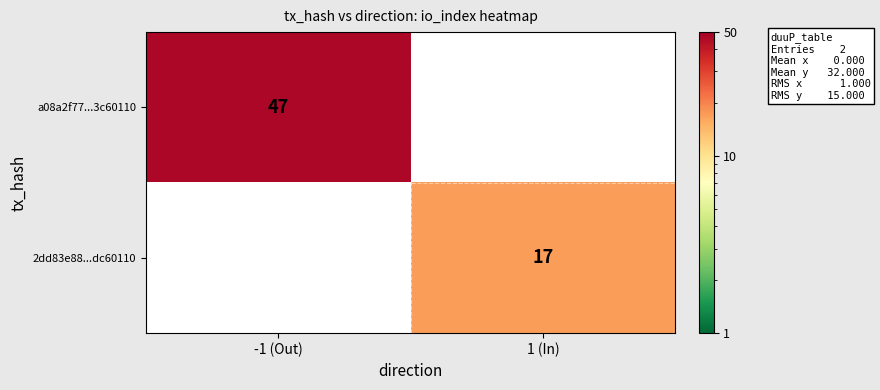

Which category has the highest value across all series?

-1 (Out)